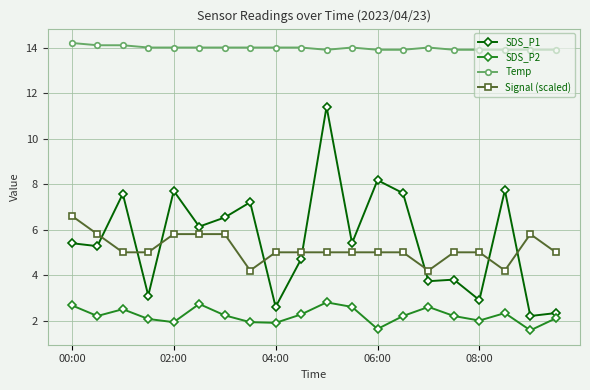

Rank the series by their maximum value, from lowest to highest.

SDS_P2, Signal (scaled), SDS_P1, Temp